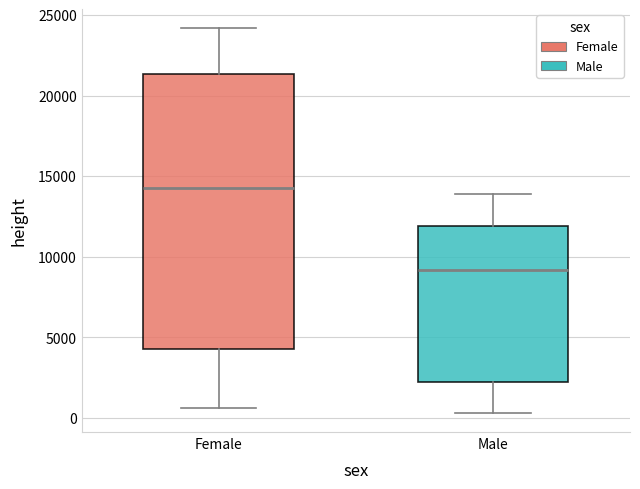

Which box's median line is the highest?

Female